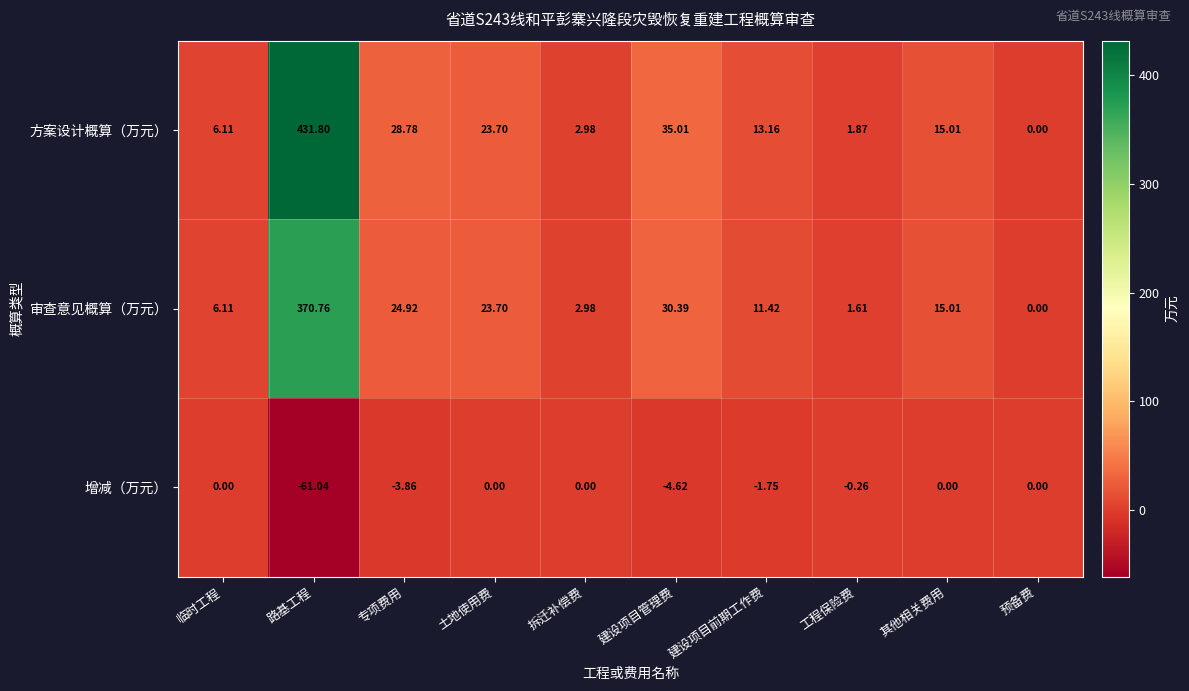

At which category is the sum across all series the highest?

路基工程